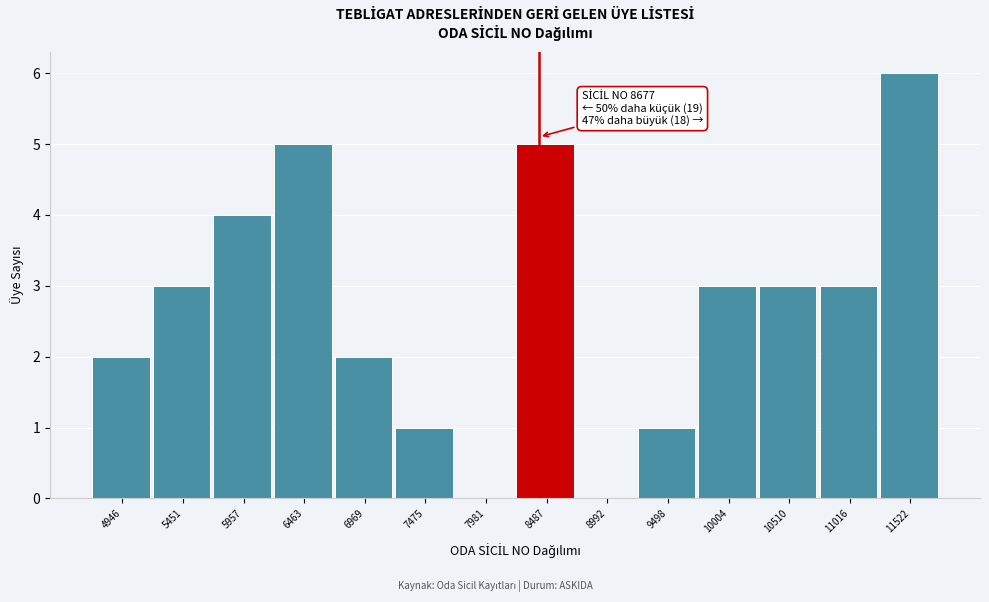

Reading left to right, list all the values displayed in this chart.

4946=2	5451=3	5957=4	6463=5	6969=2	7475=1	7981=0	8487=5	8992=0	9498=1	10004=3	10510=3	11016=3	11522=6